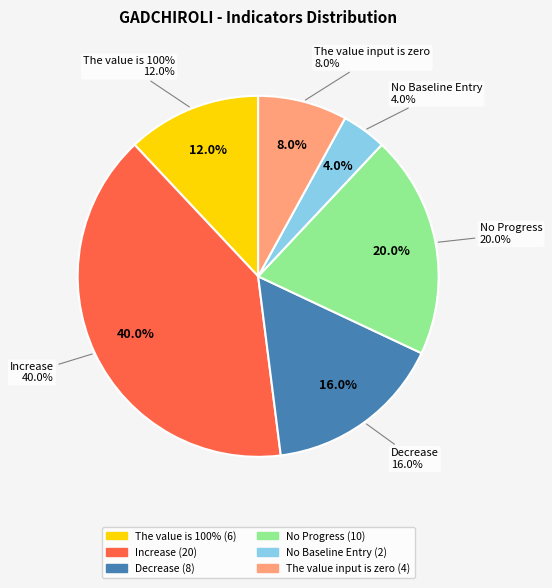

Does No data Input account for over 50% of the chart?

No